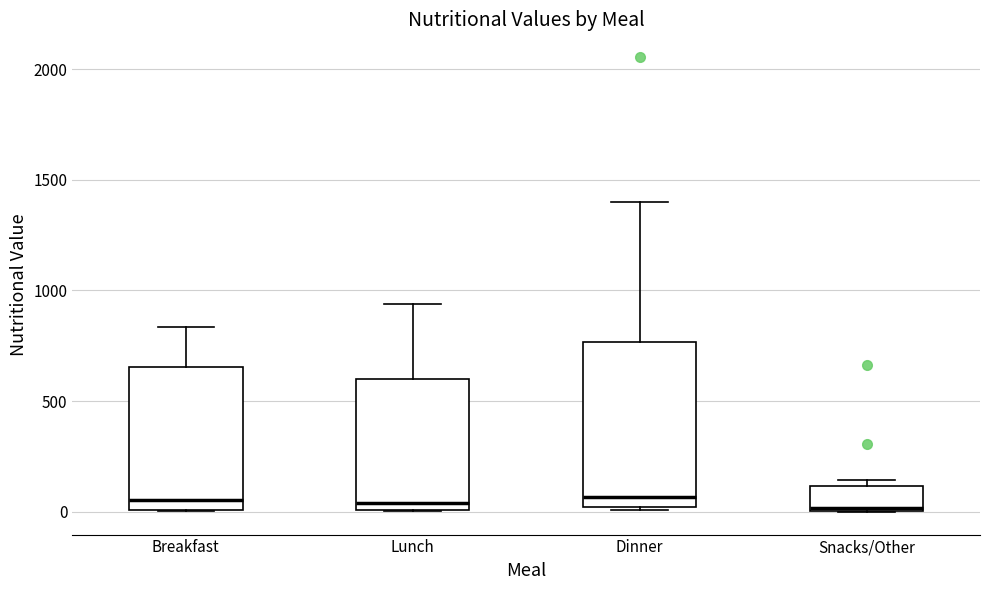

Where does the median line of the box for Dinner sit on the y-axis? The values are not printed on the chart, so give them approximately, as read against the axis.

50